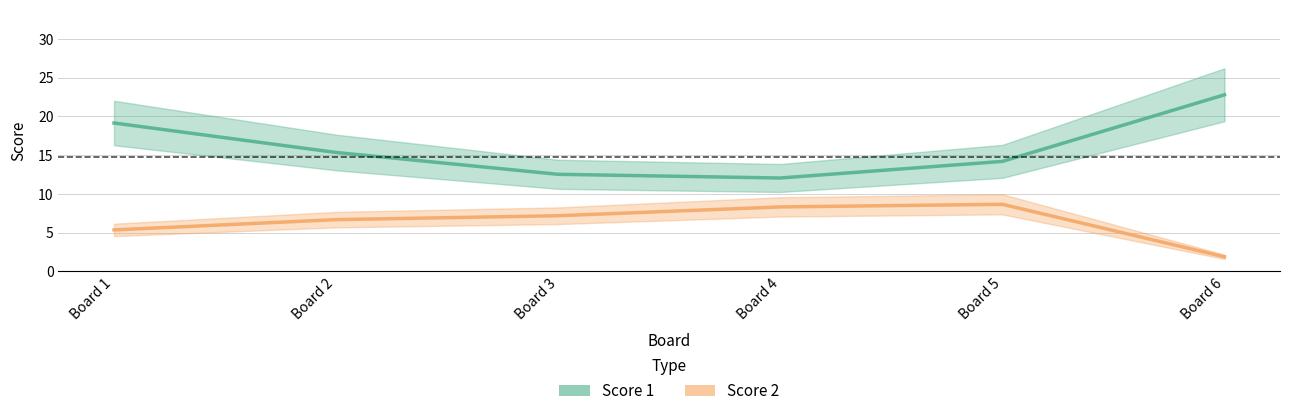

What is the total value across all series at Board 3?

19.7